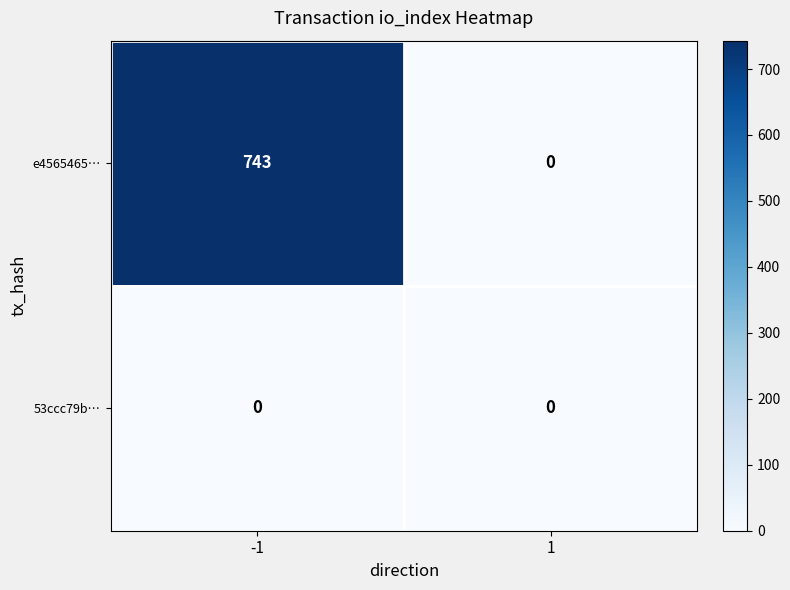

The value of e4565465… at 1 is 455. True or false?

False